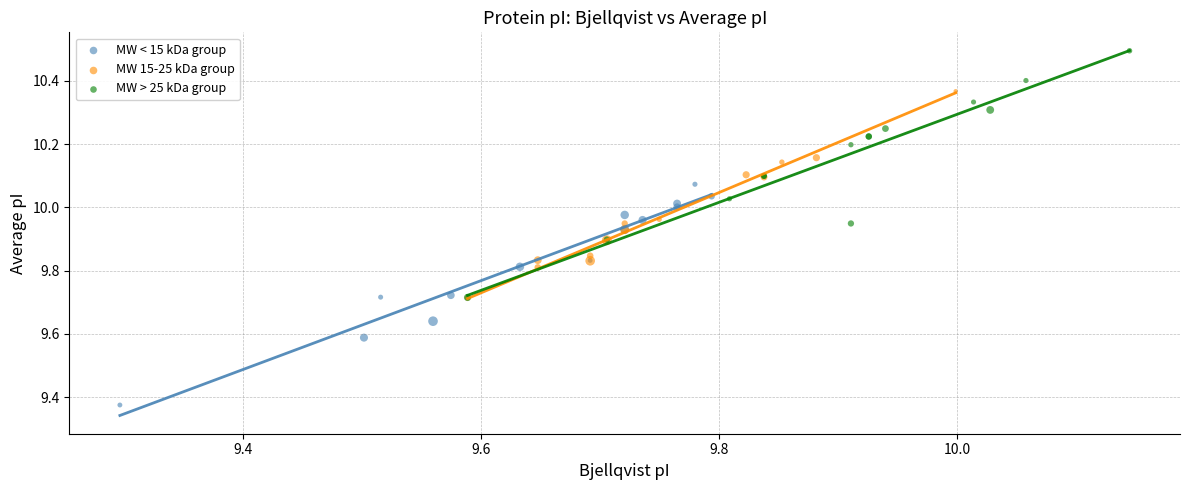

Which series contains the highest Y value?

MW > 25 kDa group